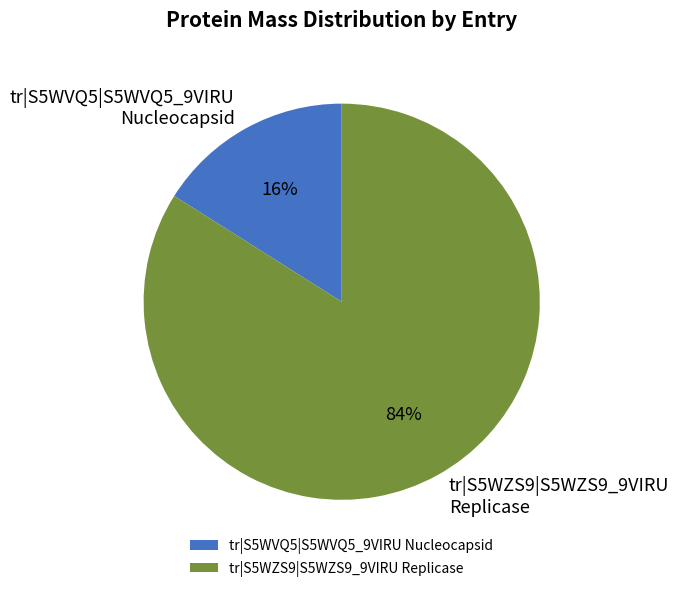

To the nearest percent, what is the difference between the largest and smallest slice percentages?

68%